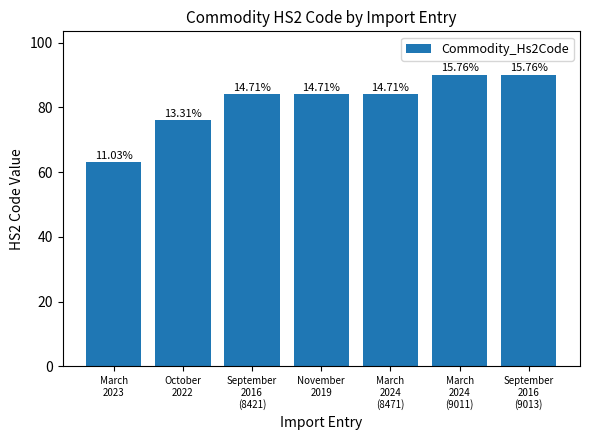

Reading left to right, transcribe all the data shown in this chart.

63	76	84	84	84	90	90